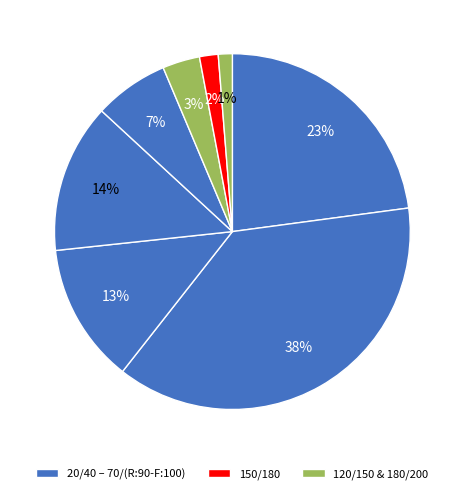

How many segments does this pie chart have?

8